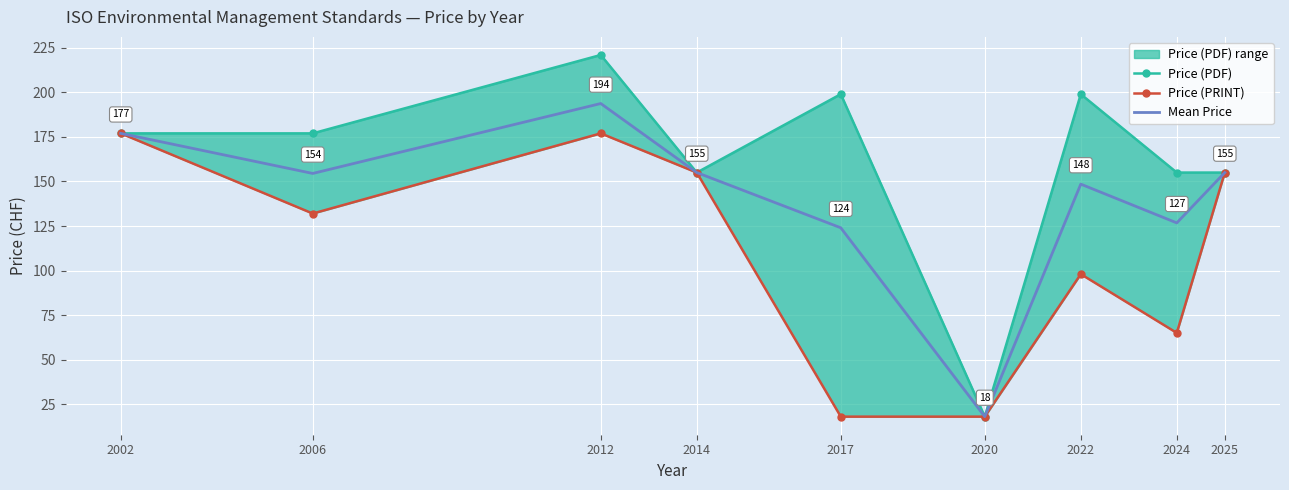

What is the minimum value for Price (PDF)?

18.0